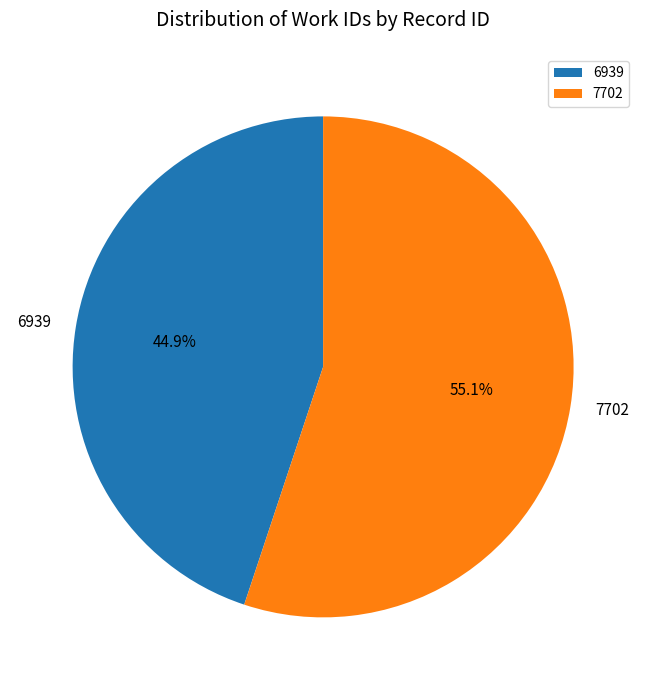

To the nearest percent, what is the difference between the 6939 and 7702 slice percentages?

10%